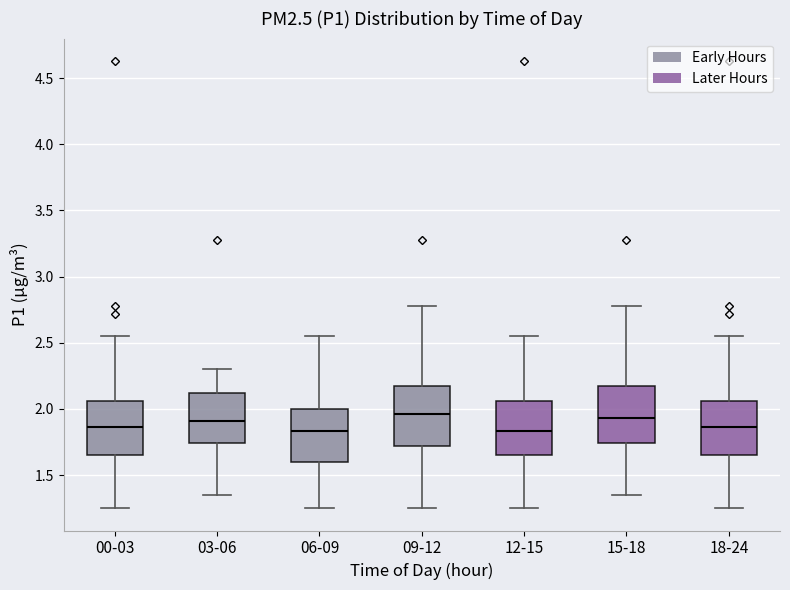

Reading left to right, read every box against the y-axis: the position of its median line, the range the box covers, and the ends of its whiskers. The values are not printed on the chart, so give them approximately, as read against the axis.

00-03: median 1.85, box 1.65 to 2.05, whiskers 1.25 to 2.55
03-06: median 1.90, box 1.75 to 2.10, whiskers 1.35 to 2.30
06-09: median 1.85, box 1.60 to 2.00, whiskers 1.25 to 2.55
09-12: median 1.95, box 1.70 to 2.15, whiskers 1.25 to 2.80
12-15: median 1.85, box 1.65 to 2.05, whiskers 1.25 to 2.55
15-18: median 1.95, box 1.75 to 2.15, whiskers 1.35 to 2.80
18-24: median 1.85, box 1.65 to 2.05, whiskers 1.25 to 2.55